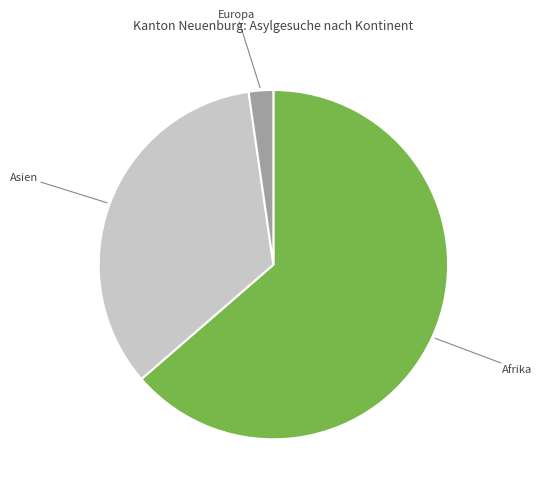

Does any single category account for the majority?

Yes